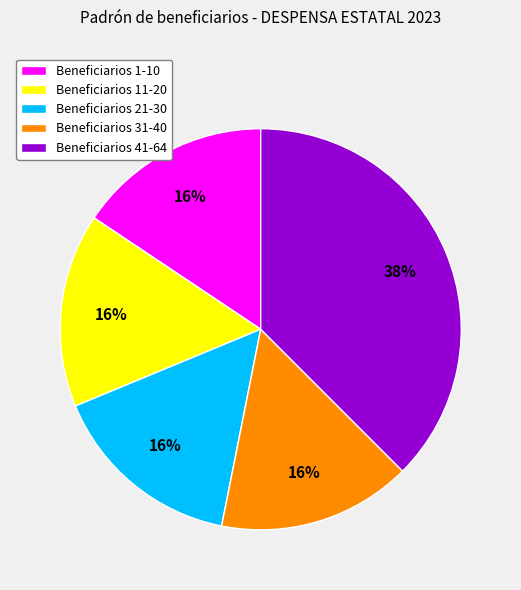

How many segments does this pie chart have?

5